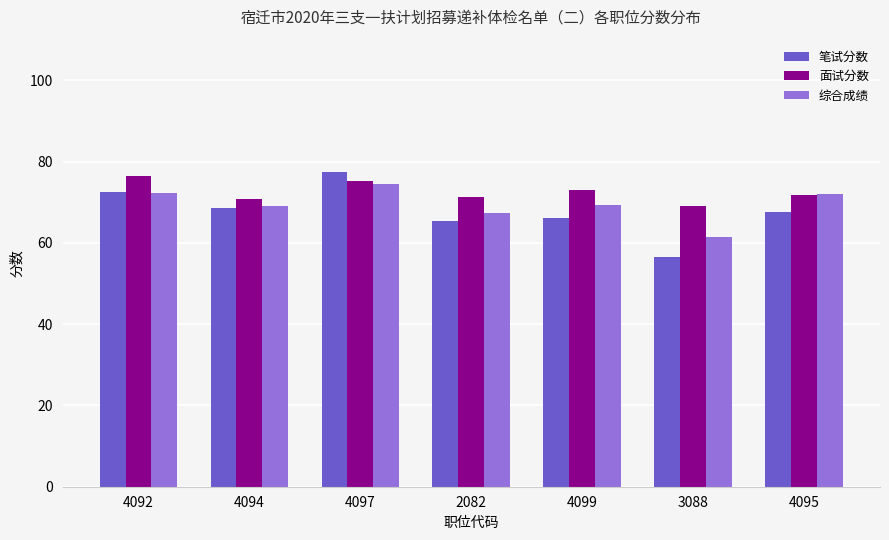

What is the difference between the highest and lowest values at 2082?

5.9